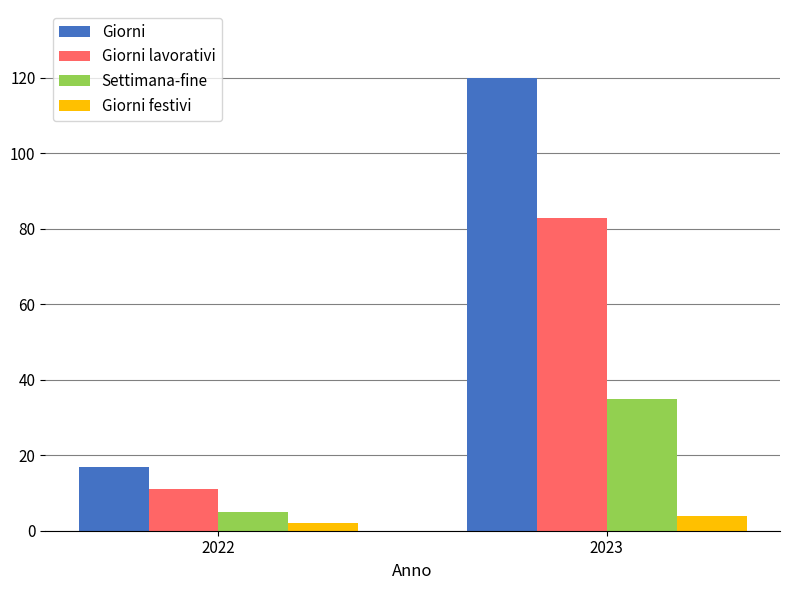

The Giorni lavorativi series shows 127 at 2023. True or false?

False